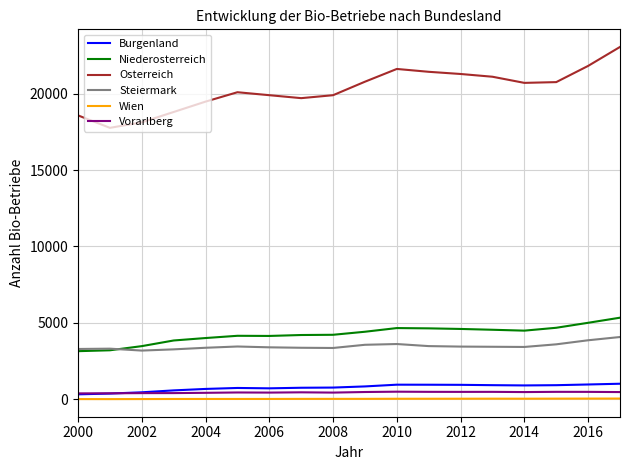

Which series has the largest total across all categories?

Osterreich